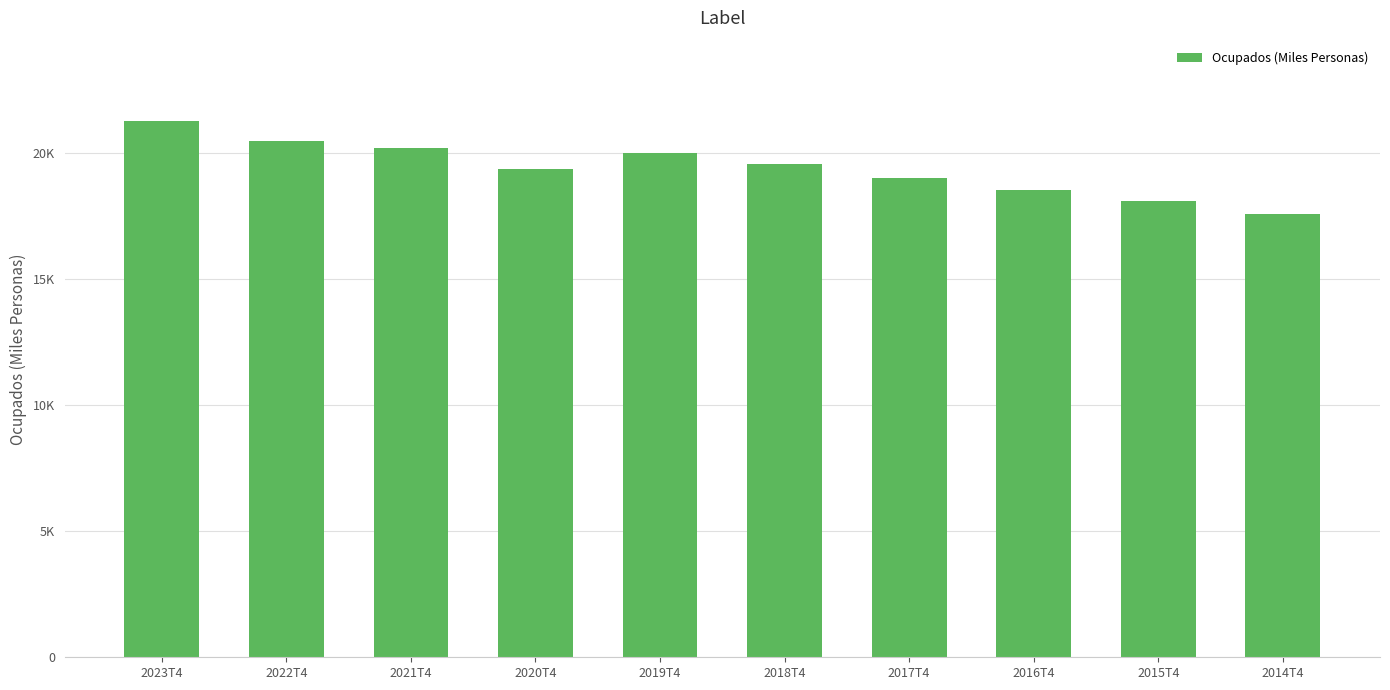

Rank the categories by value from lowest to highest.

2014T4, 2015T4, 2016T4, 2017T4, 2020T4, 2018T4, 2019T4, 2021T4, 2022T4, 2023T4